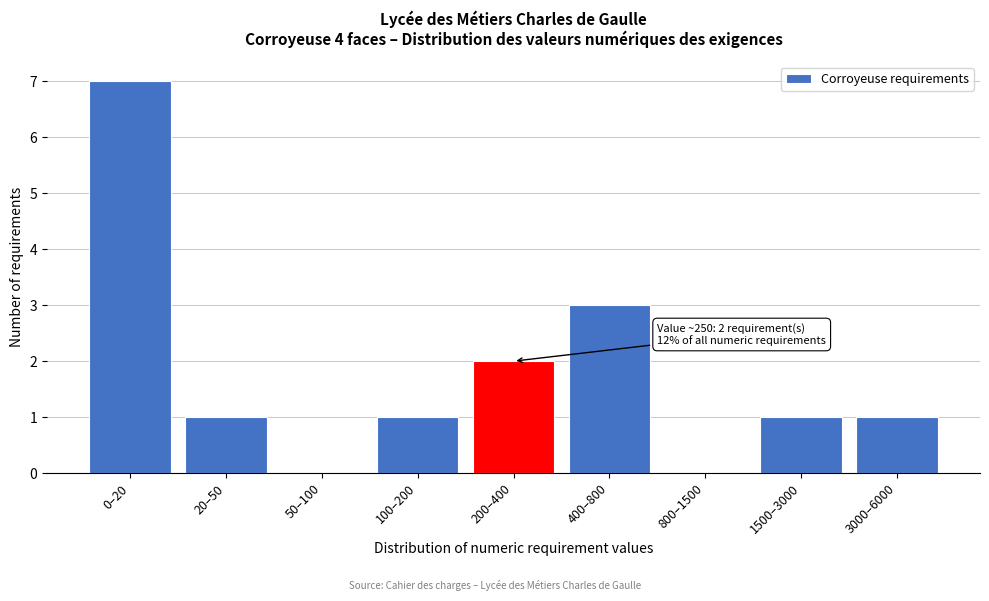

Reading left to right, list all the values displayed in this chart.

0–20=7	20–50=1	50–100=0	100–200=1	200–400=2	400–800=3	800–1500=0	1500–3000=1	3000–6000=1